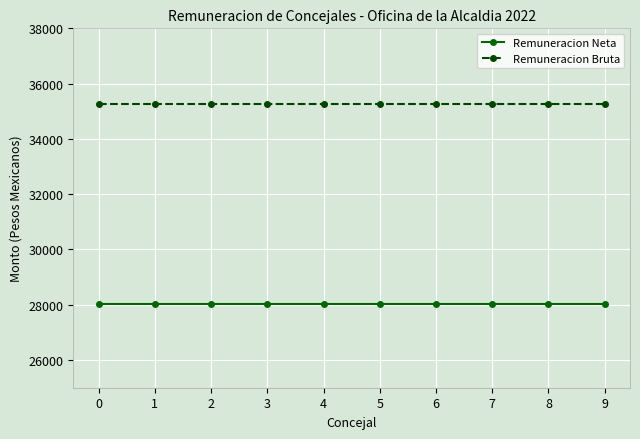

List the series in order of their overall mean, lowest first.

Remuneracion Neta, Remuneracion Bruta